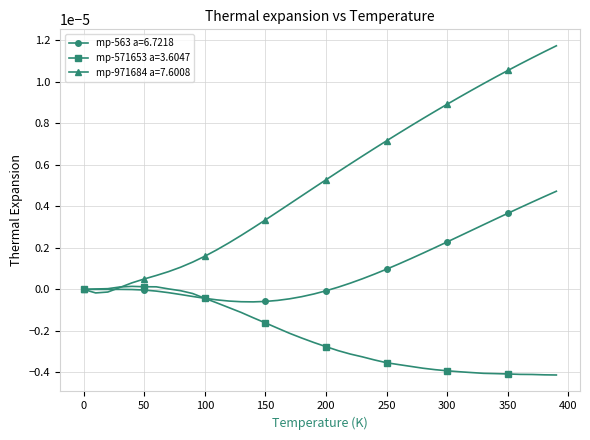

Which series has the largest range (max minus min)?

mp-971684 a=7.6008